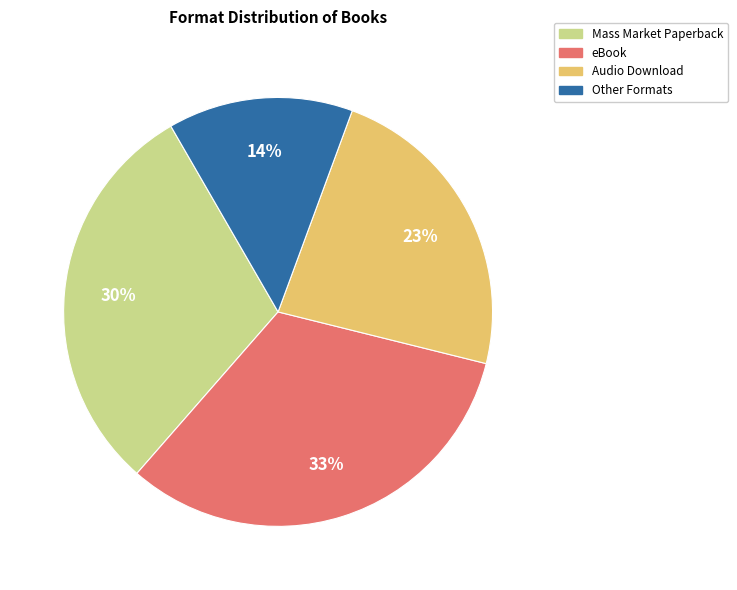

Count the number of slices in the pie.

4